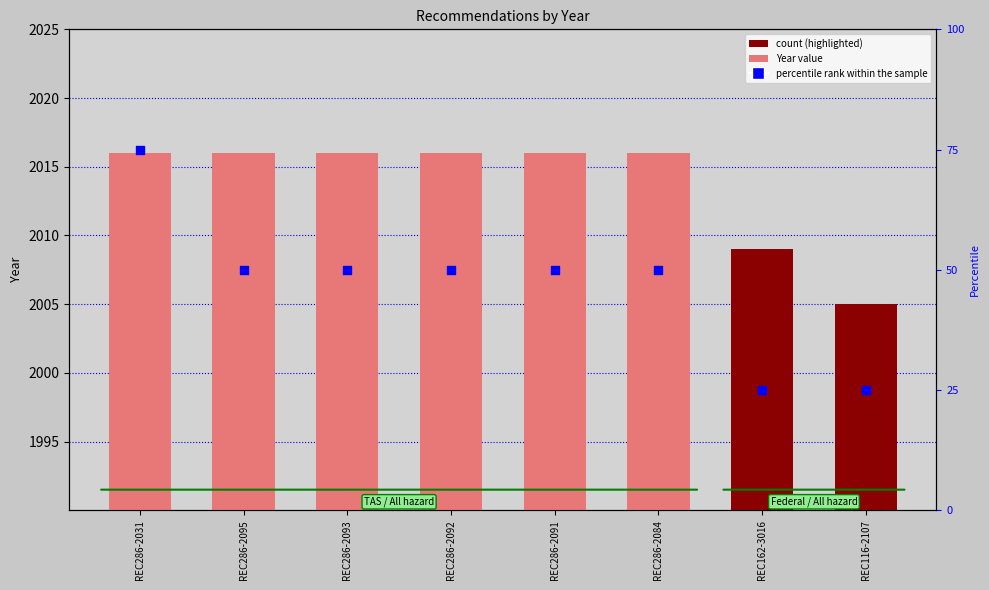

At which category is the sum across all series the highest?

REC286-2031